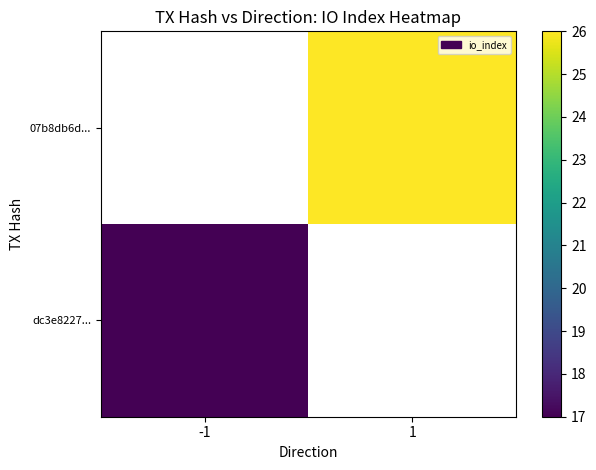

At how many categories does at least one series exceed 17?

1